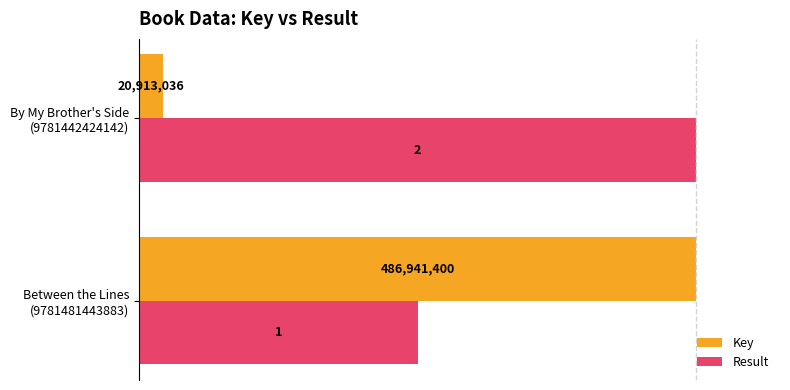

List the series in order of their overall mean, lowest first.

Key, Result